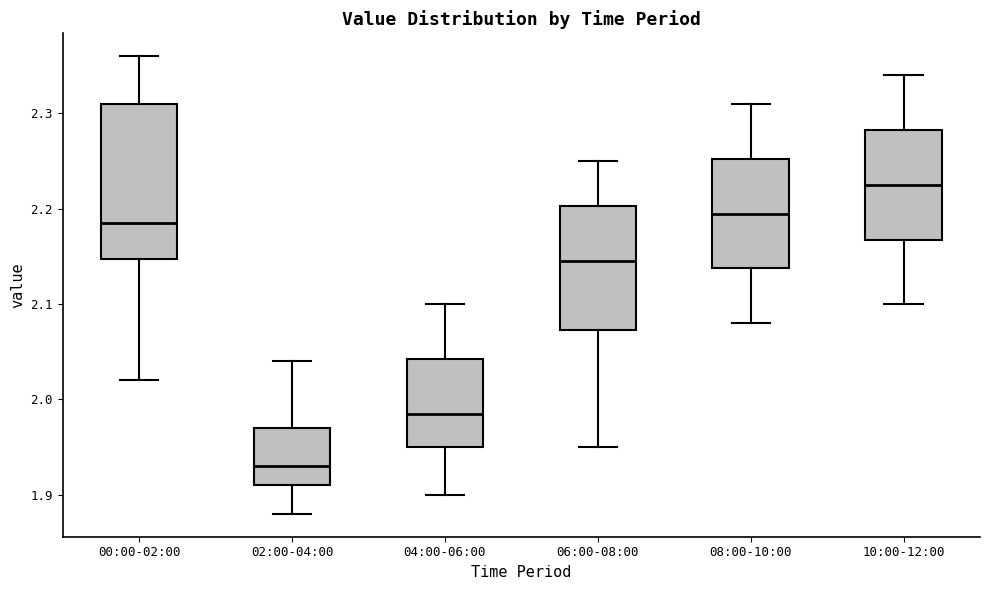

Which box is the tallest, from its lower edge to its upper edge?

00:00-02:00